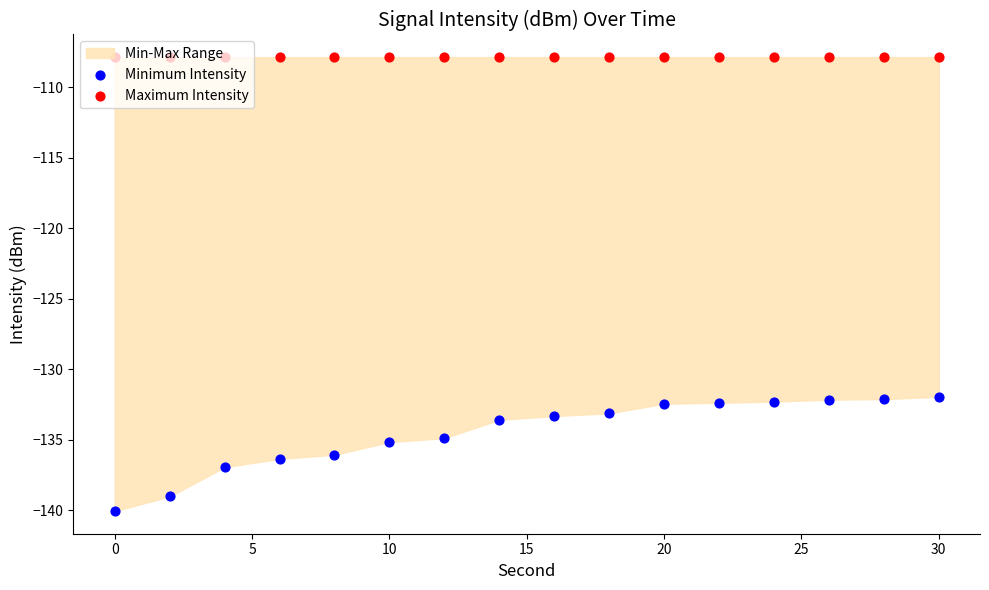

Which series has the largest total across all categories?

Maximum Intensity